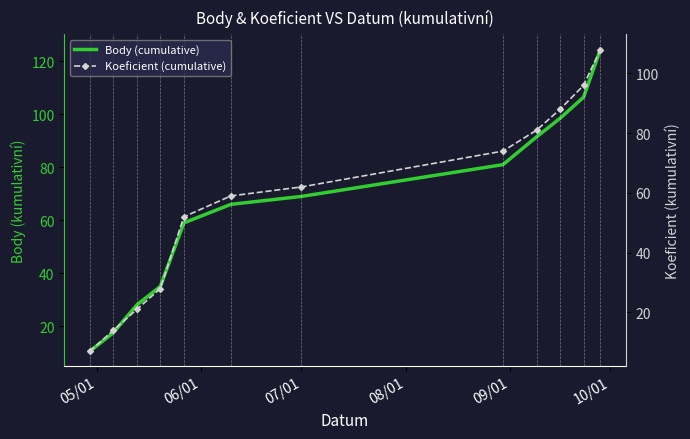

How many distinct data groups are displayed?

2